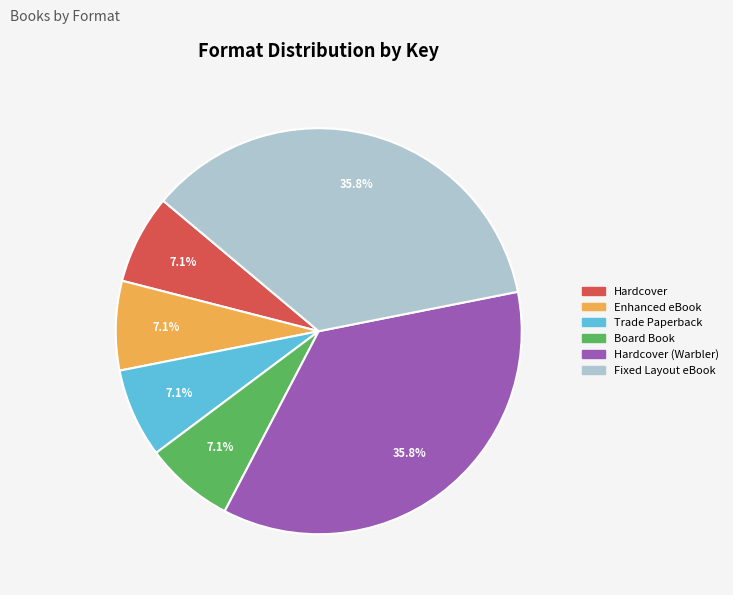

Is there any slice that represents more than half of the pie?

No